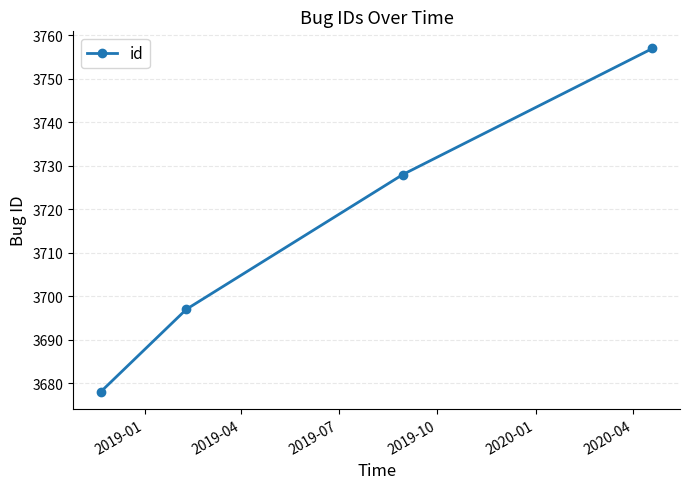

What is the value of the 3rd point from the left?

3728